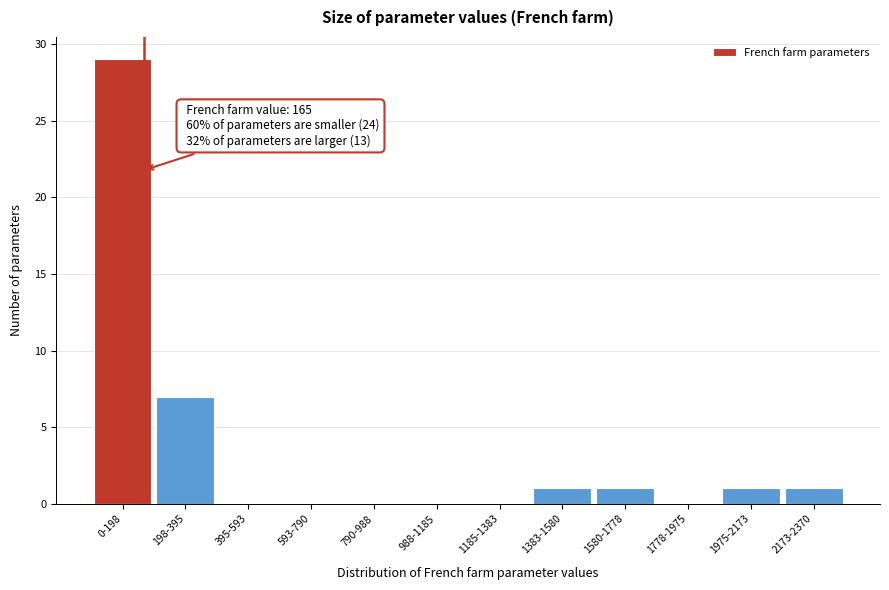

Reading left to right, extract all data points from this chart.

0-198=29	198-395=7	395-593=0	593-790=0	790-988=0	988-1185=0	1185-1383=0	1383-1580=1	1580-1778=1	1778-1975=0	1975-2173=1	2173-2370=1